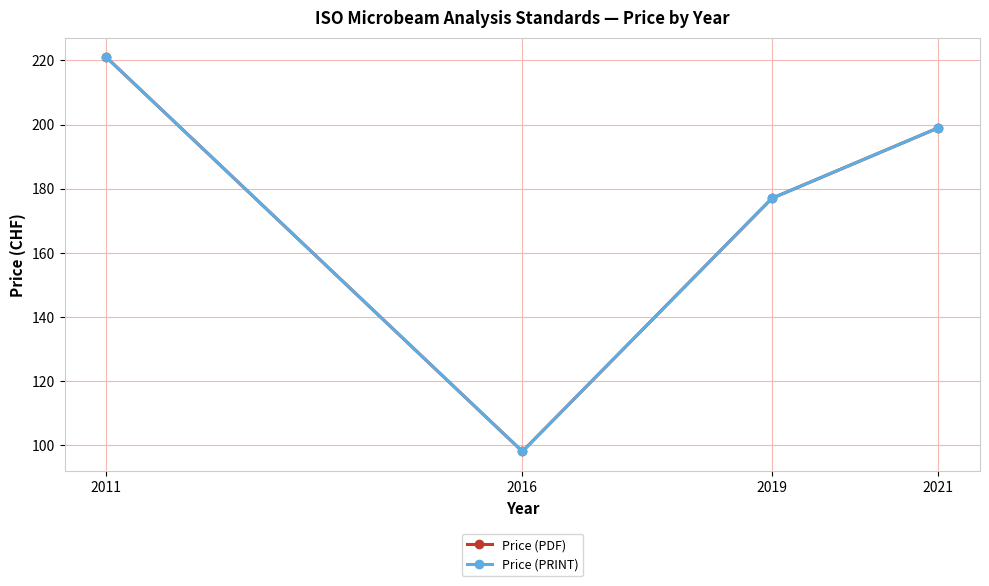

Which label corresponds to the smallest value in the chart?

2016